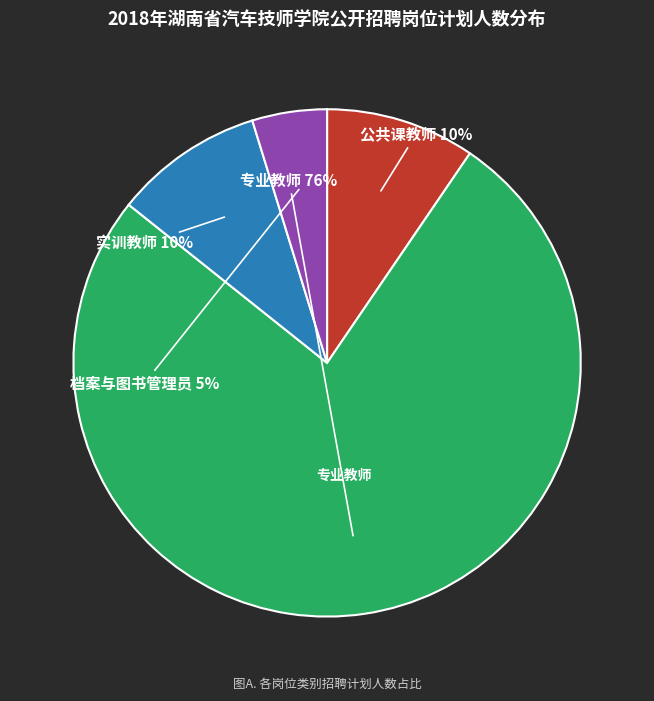

Is there a majority slice in this chart?

Yes